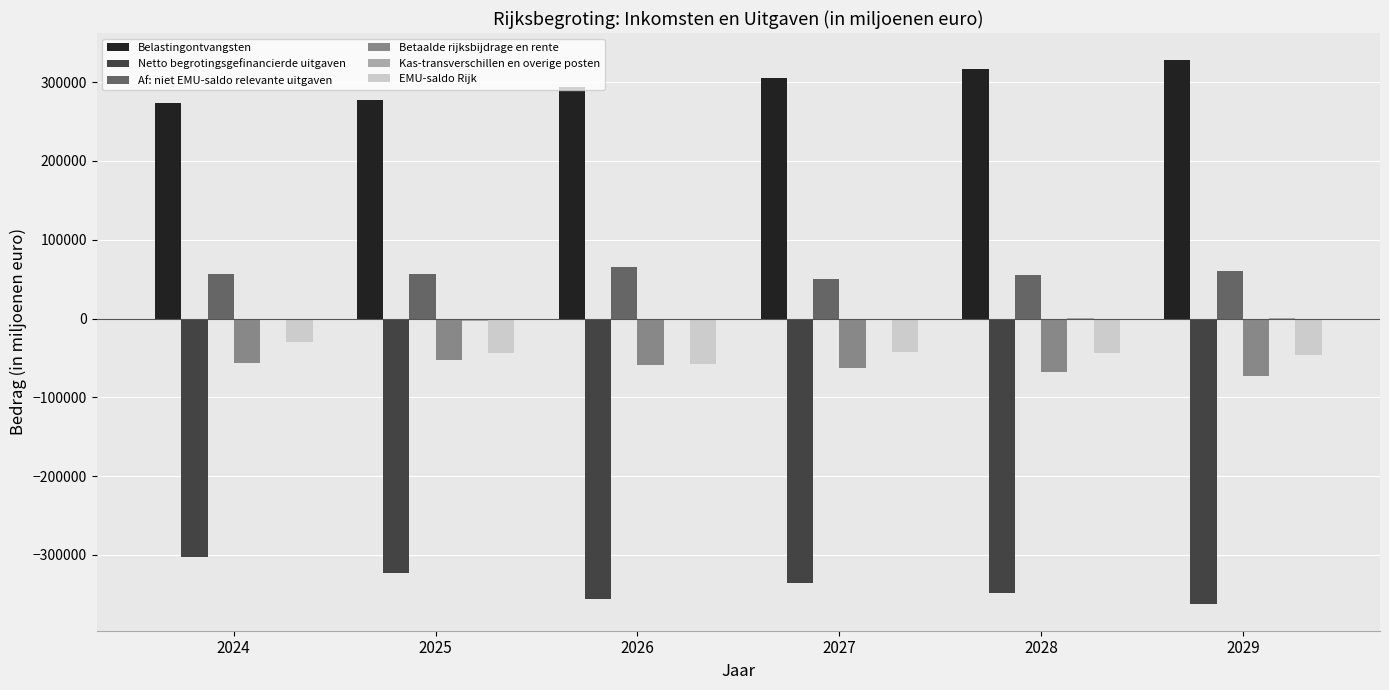

Is the value of Netto begrotingsgefinancierde uitgaven at 2028 greater than the value of Belastingontvangsten at 2029?

No